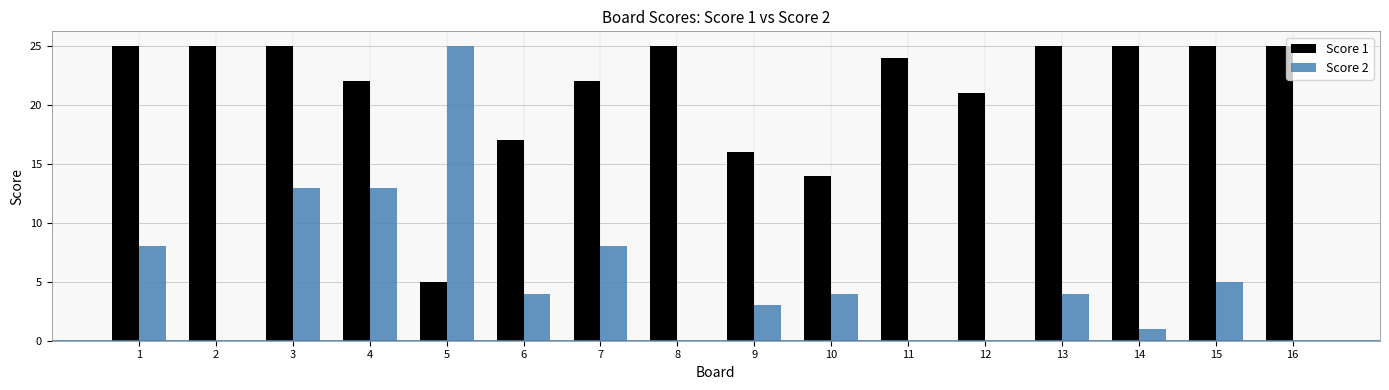

What is the sum of all Score 2 values?

88